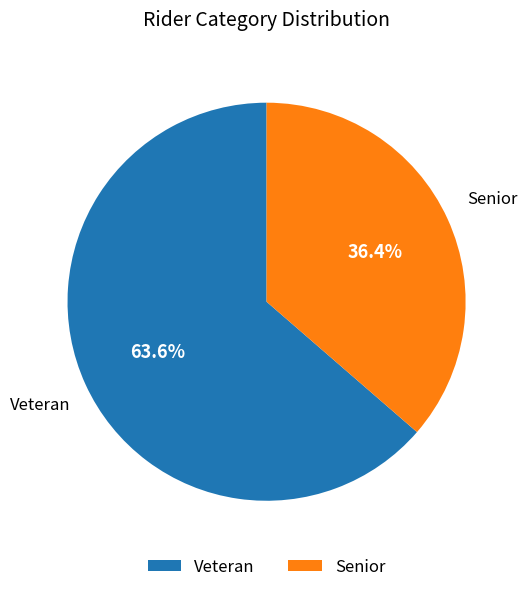

The Veteran slice represents 74% of the pie. True or false?

False